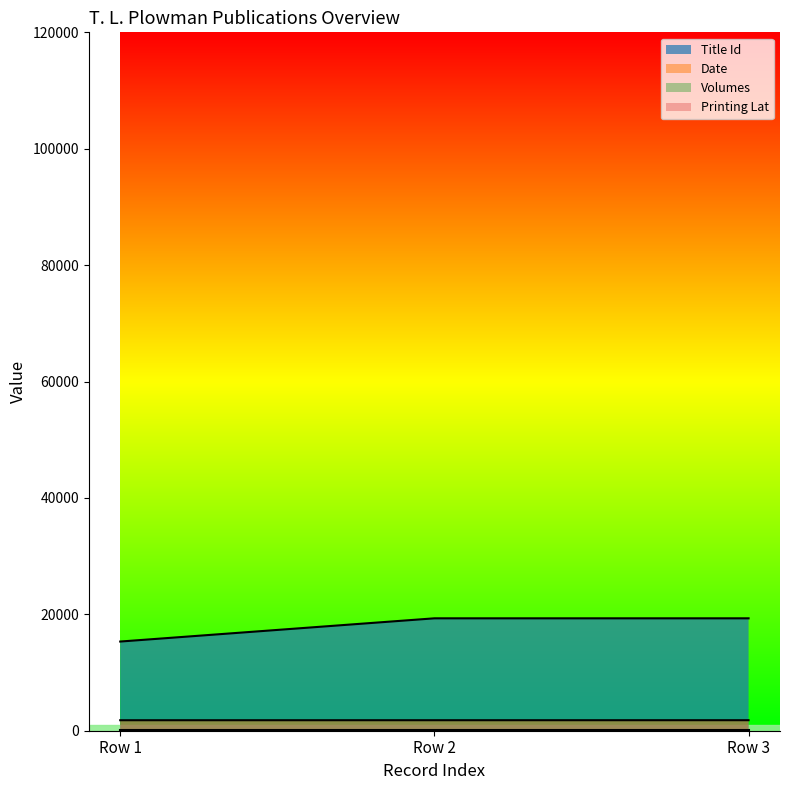

Does the chart have visible grid lines?

No